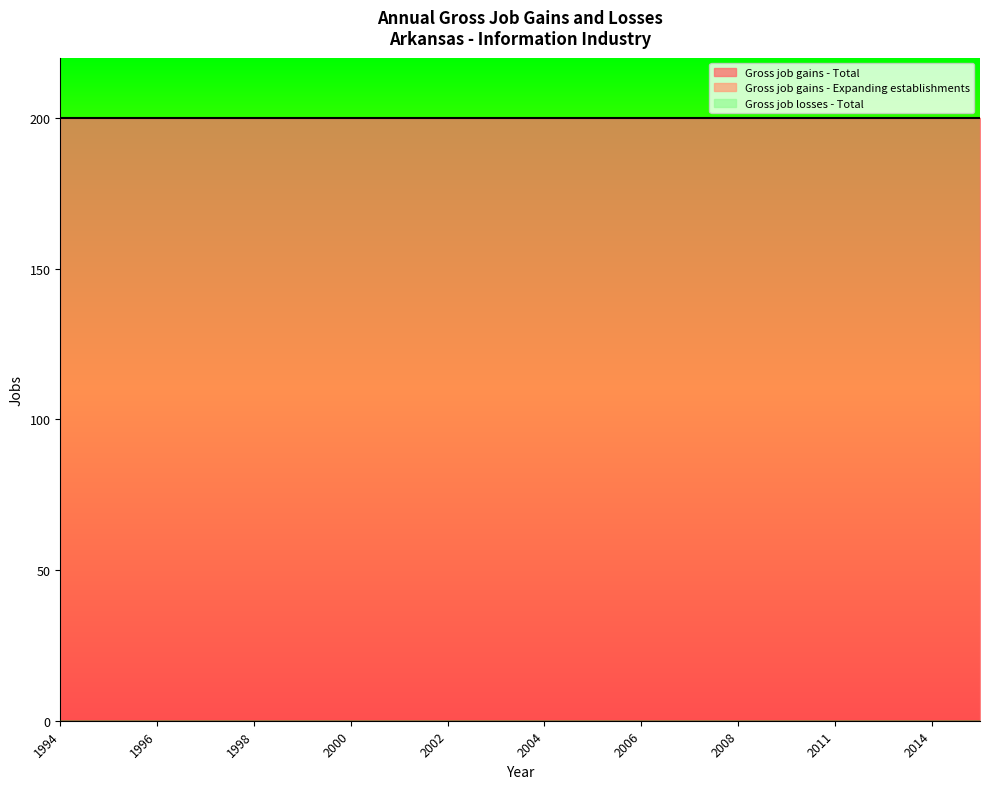

At which category is the sum across all series the highest?

1994